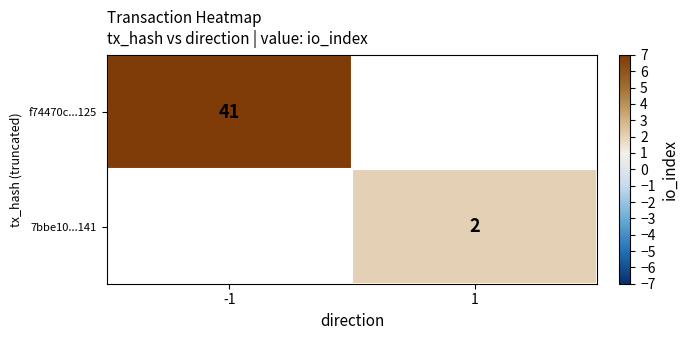

The value of 7bbe10...141 at 1 is 1. True or false?

False